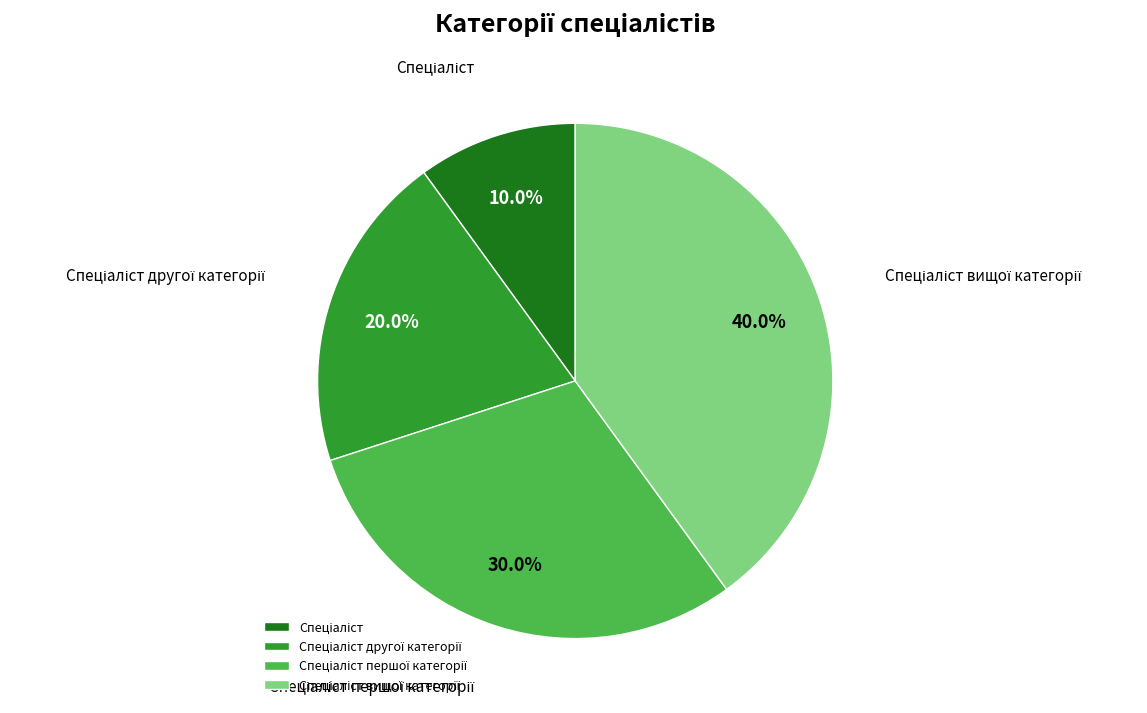

Is there any slice that represents more than half of the pie?

No